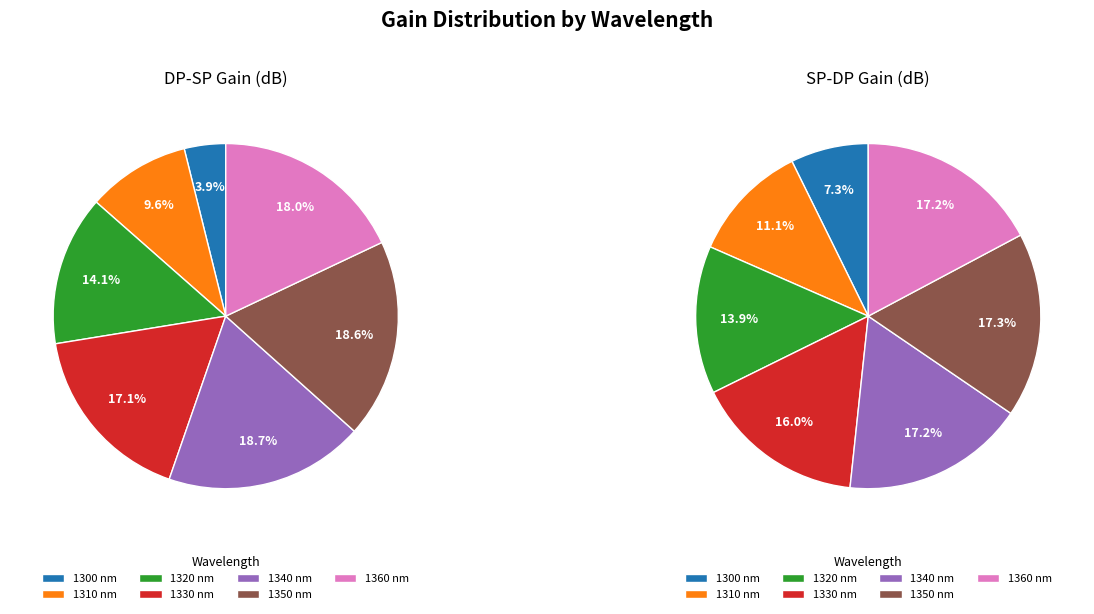

True or false: 1350 nm accounts for 17% of the total.

True